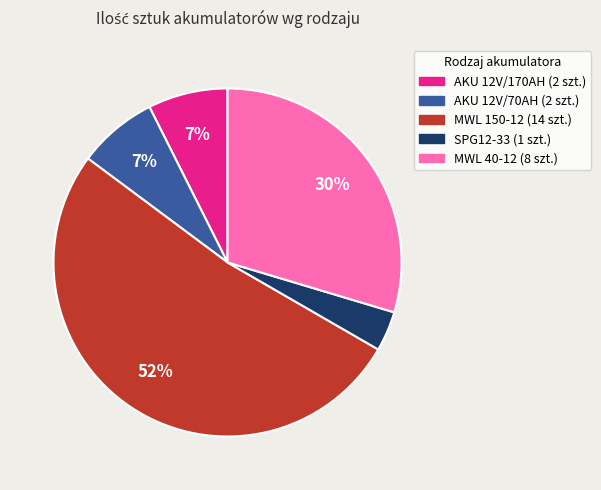

To the nearest percent, what is the difference between the largest and smallest slice percentages?

48%